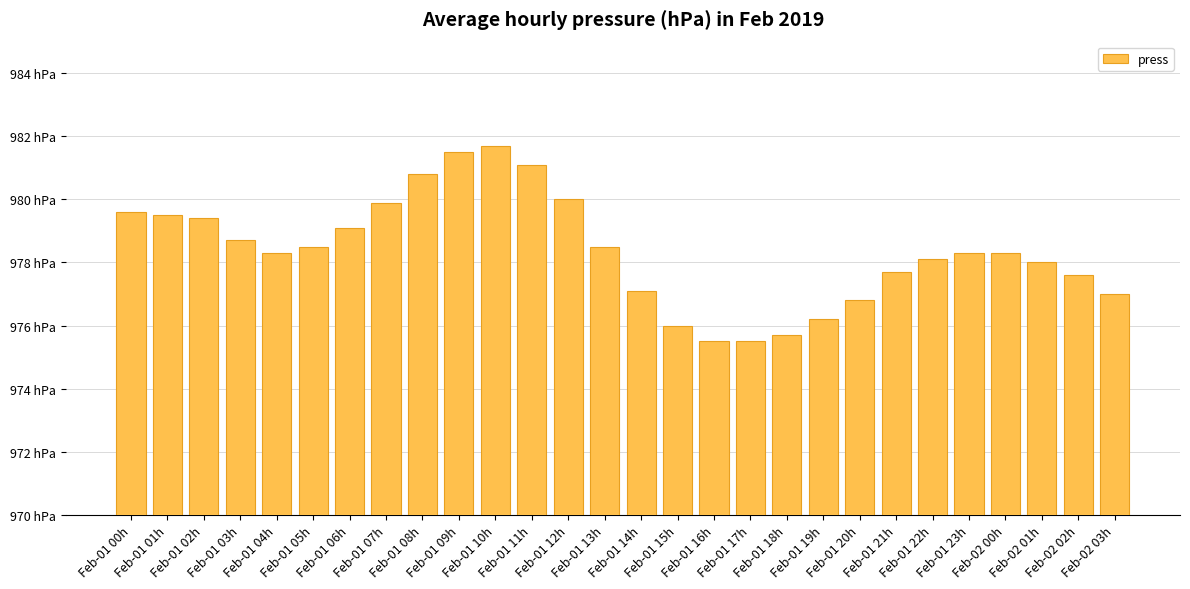

Are the bars horizontal?

No